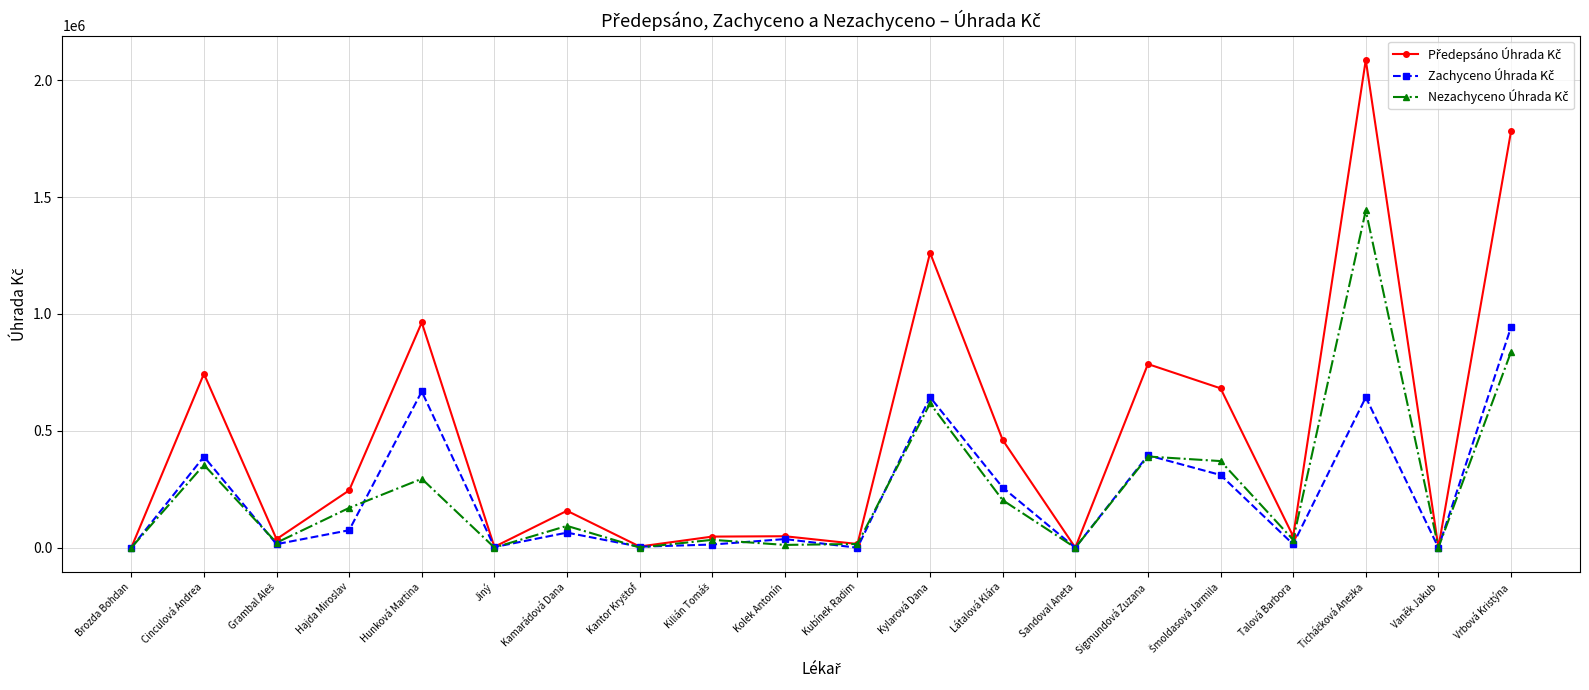

Count the number of categories in the chart.

20